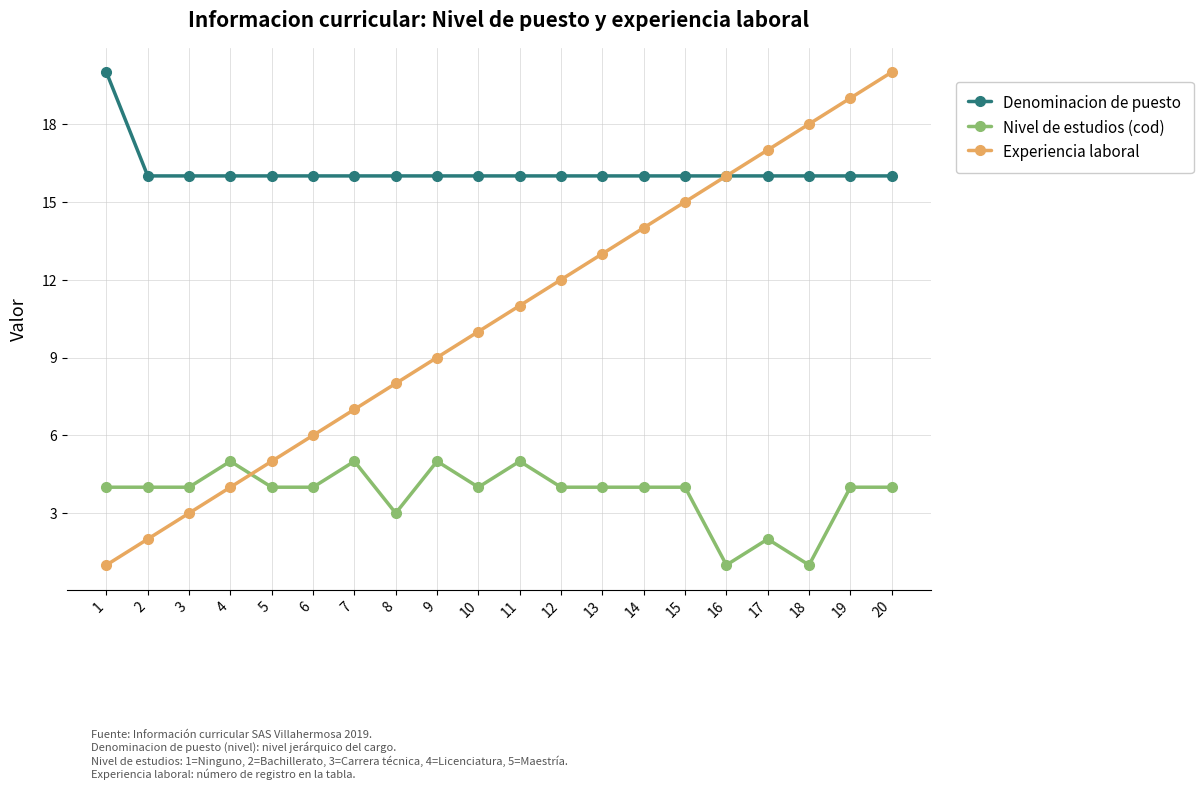

Rank the series by their average value, from lowest to highest.

Nivel de estudios (cod), Experiencia laboral, Denominacion de puesto